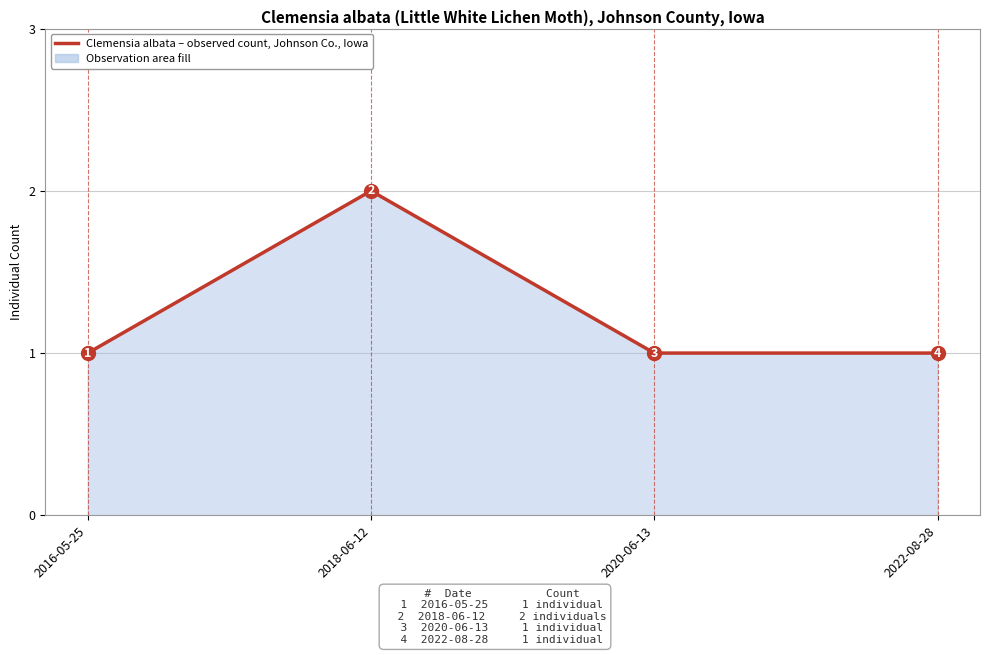

What is the difference between the maximum and second lowest values?

1